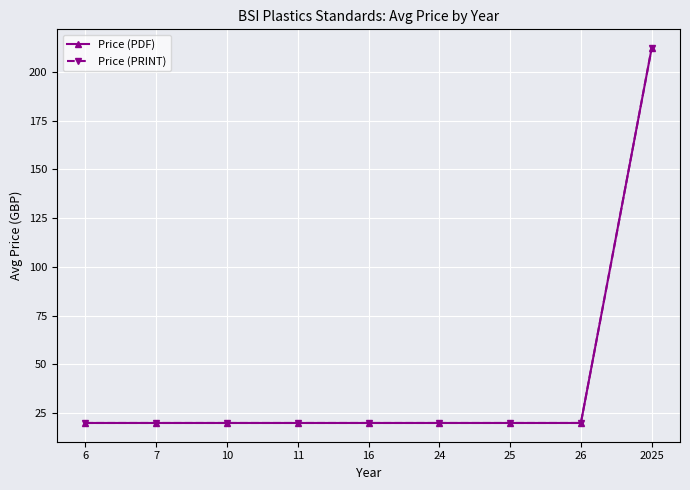

Which series has the largest range (max minus min)?

Price (PDF)